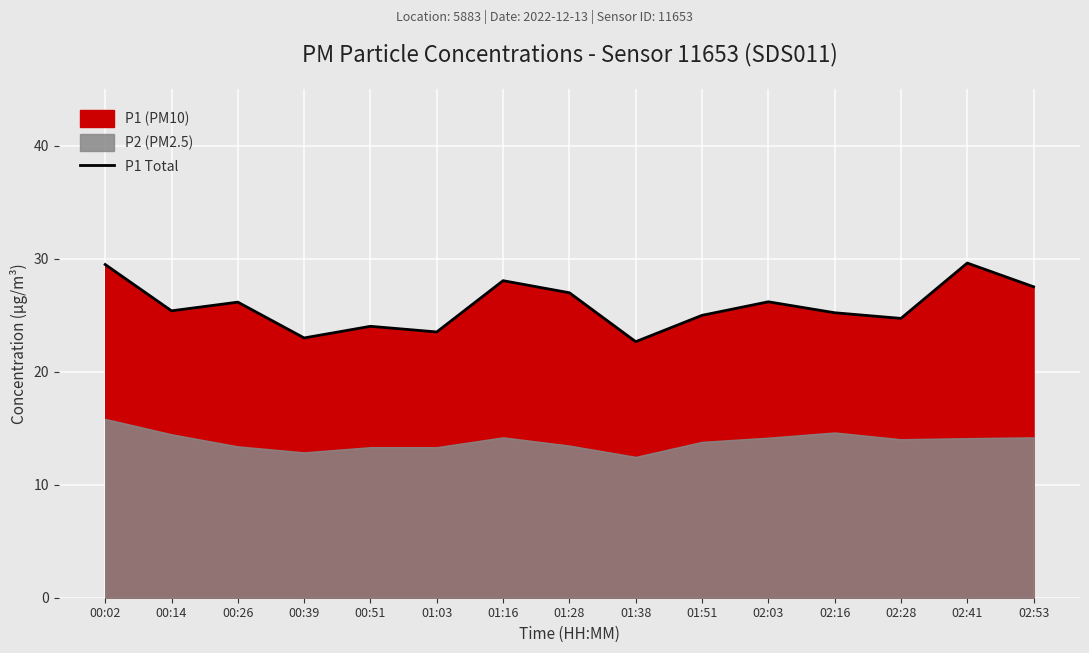

Is it true that the value at 01:28 is 27.0?

True